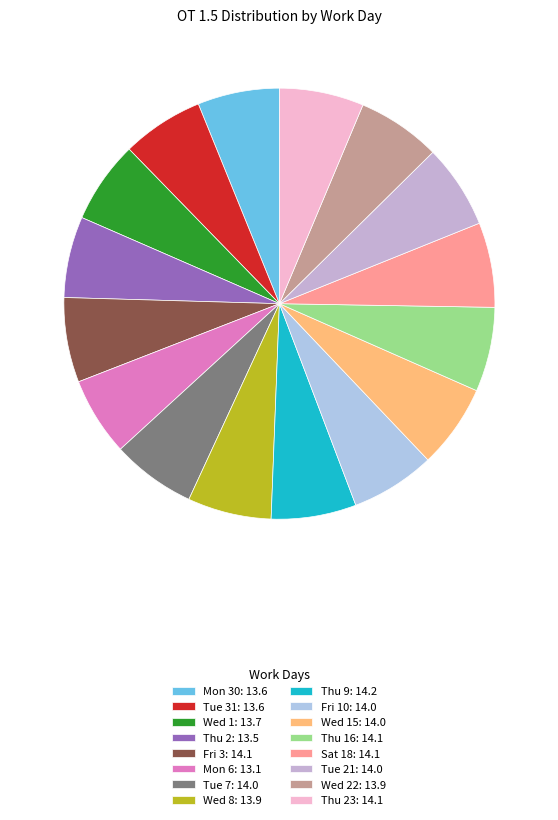

Is there a majority slice in this chart?

No